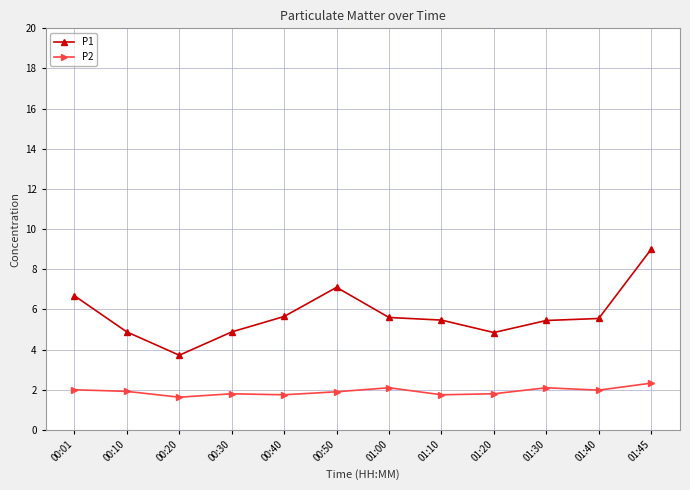

The P2 series shows 2.7 at 00:20. True or false?

False